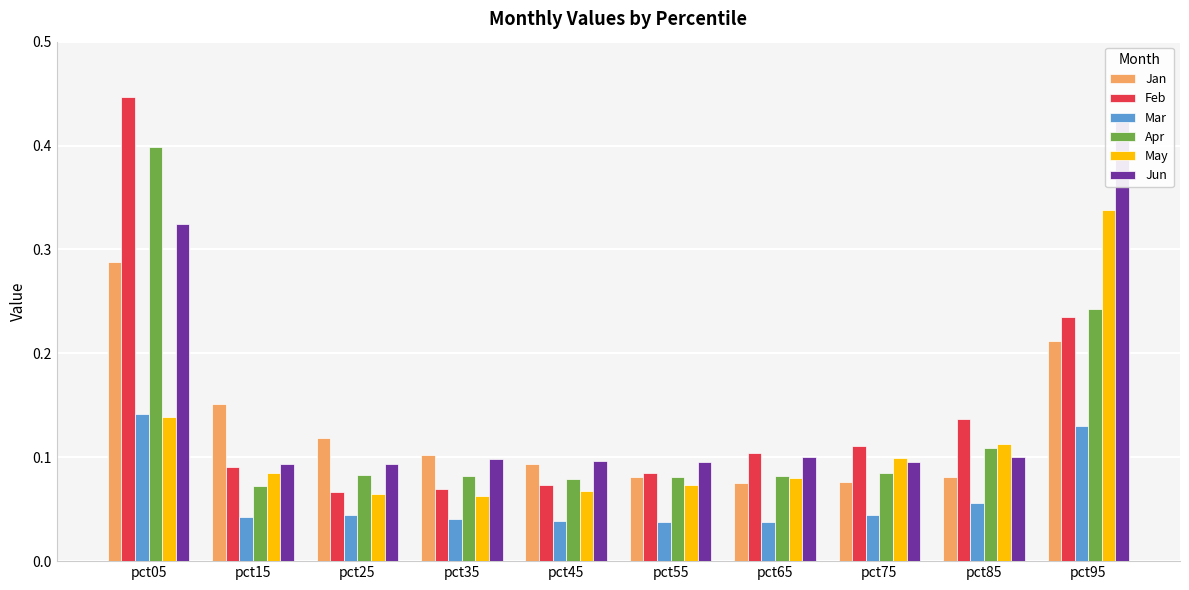

Which has a higher value, pct75 or pct05?

pct05